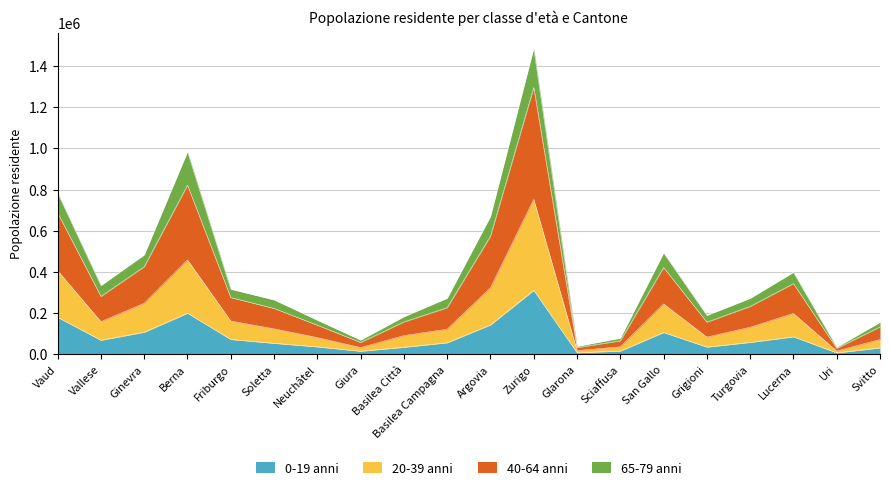

Between Glarona and Ginevra, which is larger?

Ginevra